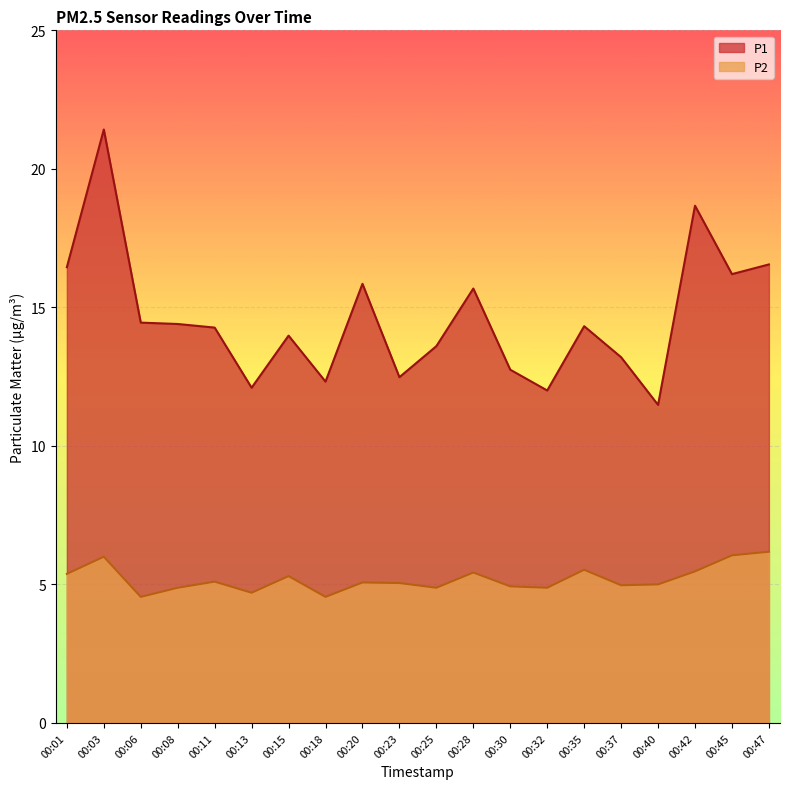

Which series changed the most between 00:37 and 00:42?

P1